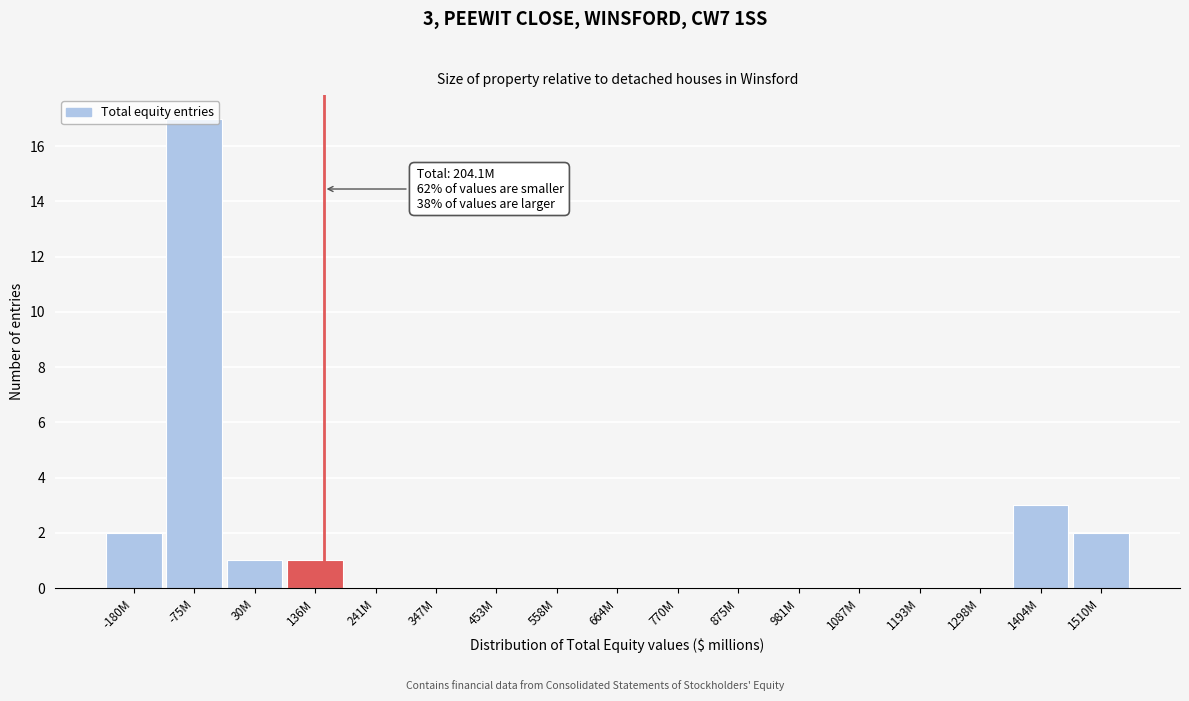

Is it true that the value at 1087M is 9?

False